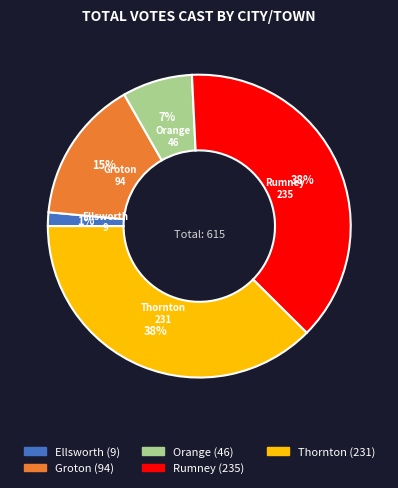

What is the ratio of the value at Orange to the value at Groton?

0.5